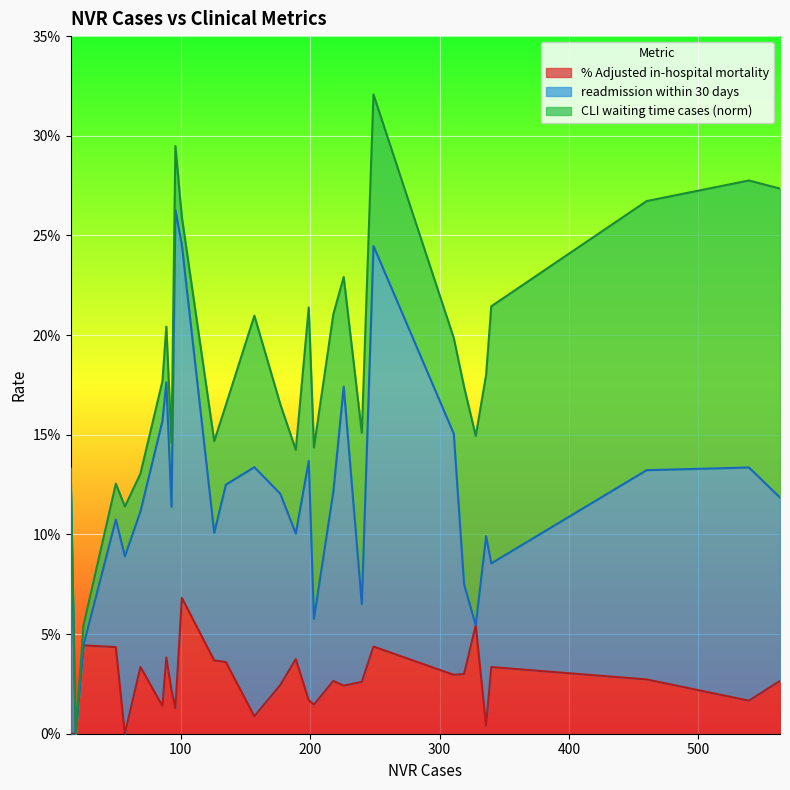

What are all the series names shown in the legend?

% Adjusted in-hospital mortality, readmission within 30 days, CLI waiting time cases (norm)